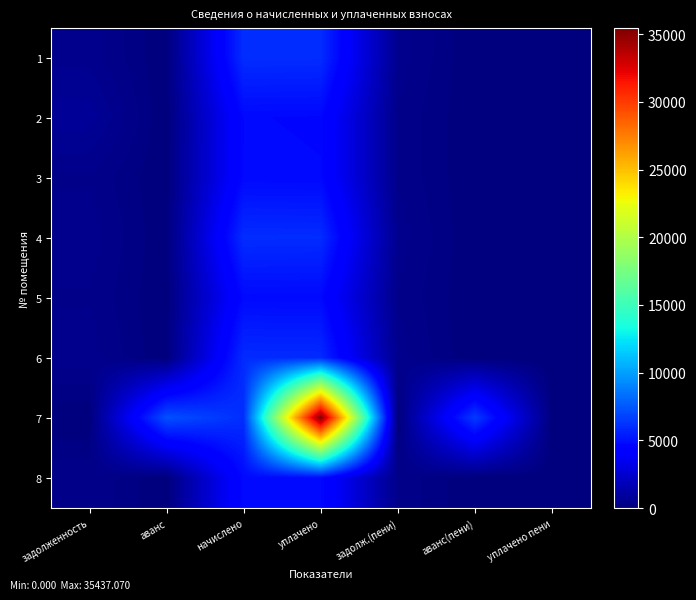

What is the total value across all series at аванс(пени)?

6503.0